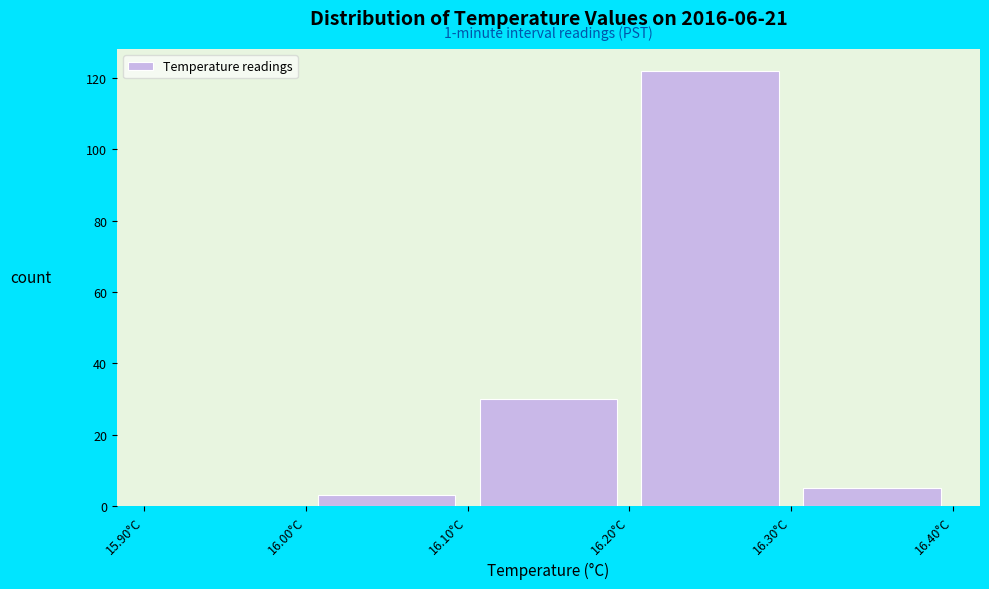

Which range on the x-axis has the tallest bar?

16.2 to 16.3